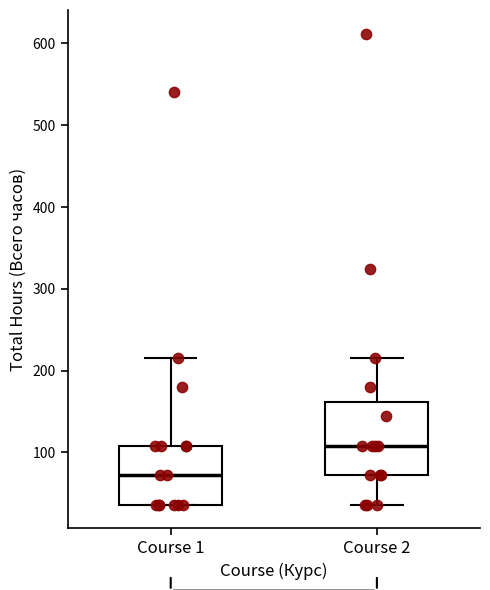

Where is the upper edge of the box for Course 2 on the y-axis? The values are not printed on the chart, so give them approximately, as read against the axis.

160